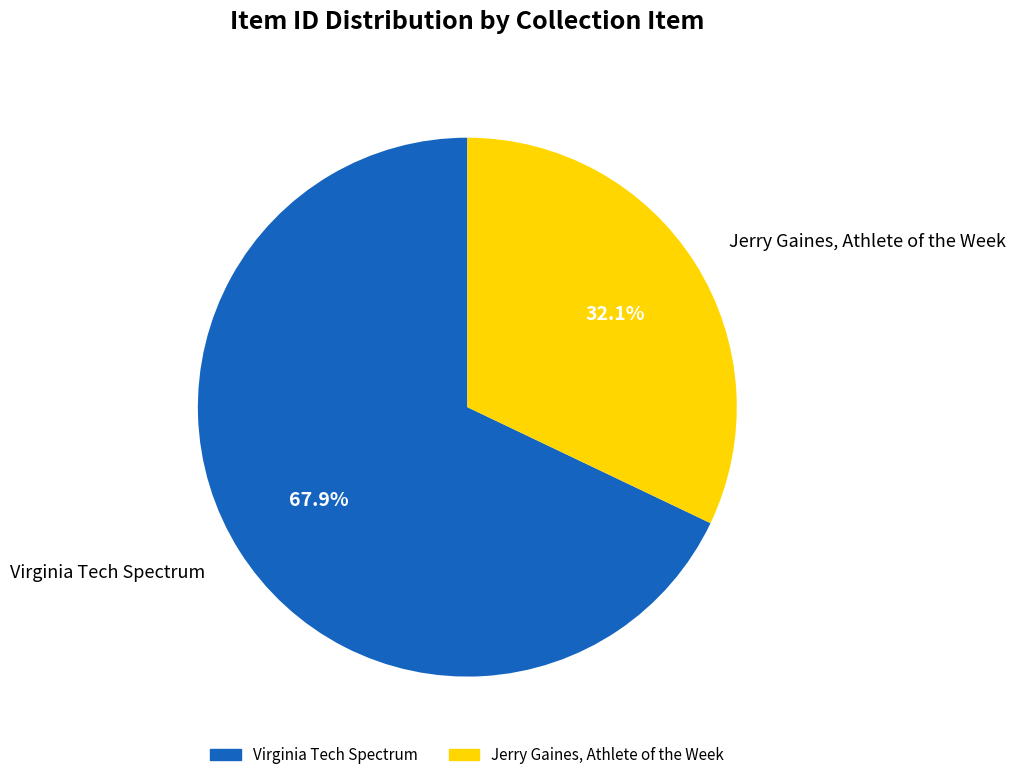

How many slices are in this pie chart?

2